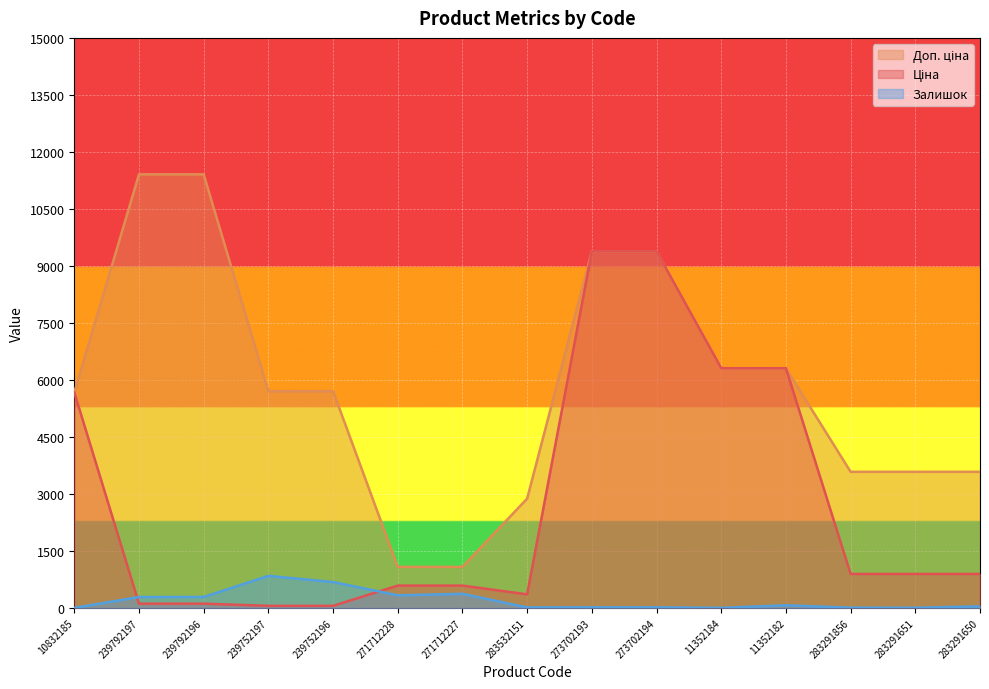

At which label does Доп. ціна reach its peak?

239792197